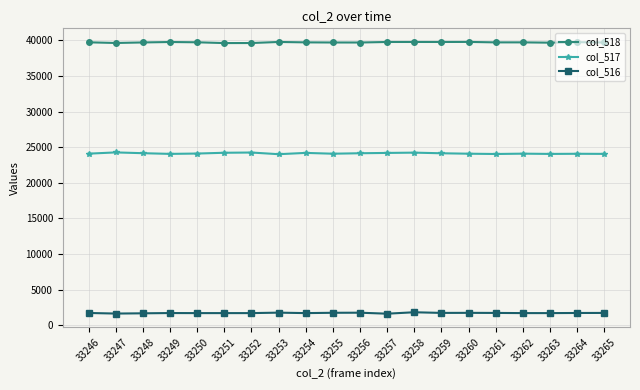

True or false: col_517 and col_518 intersect in this chart.

False